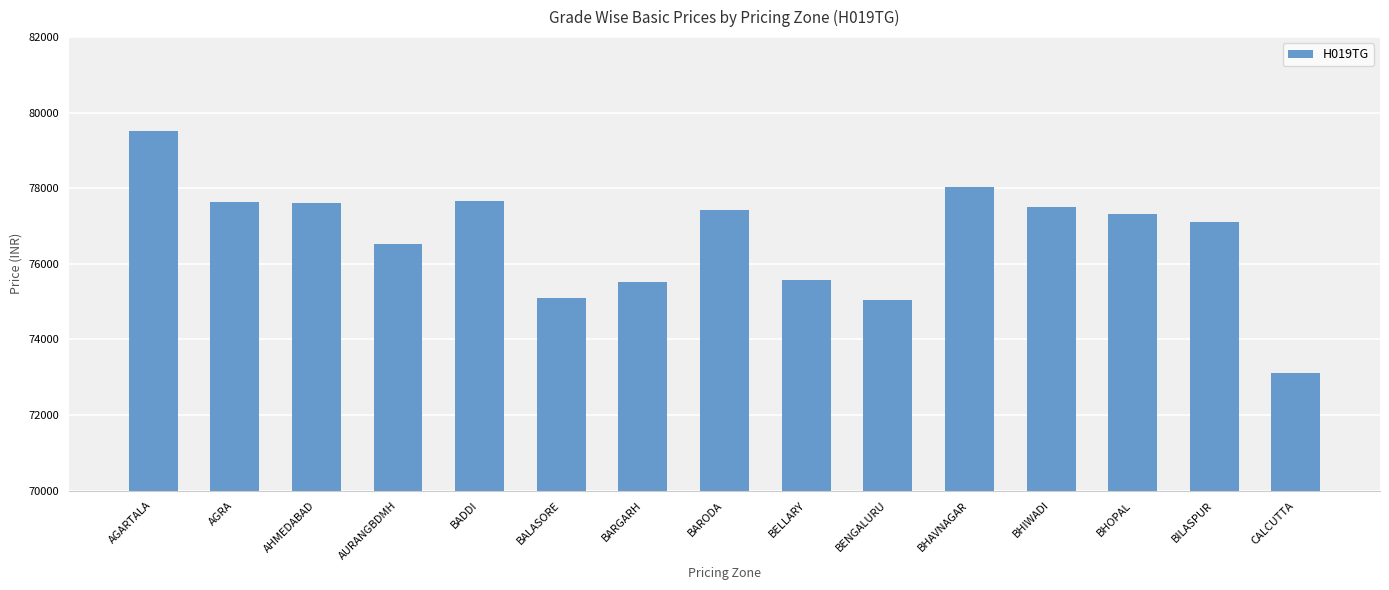

What is the change in value from AGARTALA to AURANGBDMH?

-2974